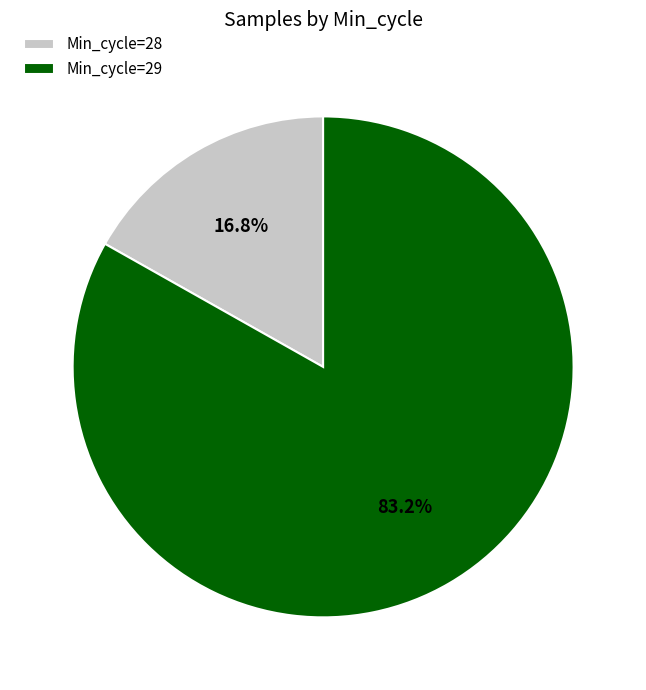

Which slice is the smallest?

Min_cycle=28